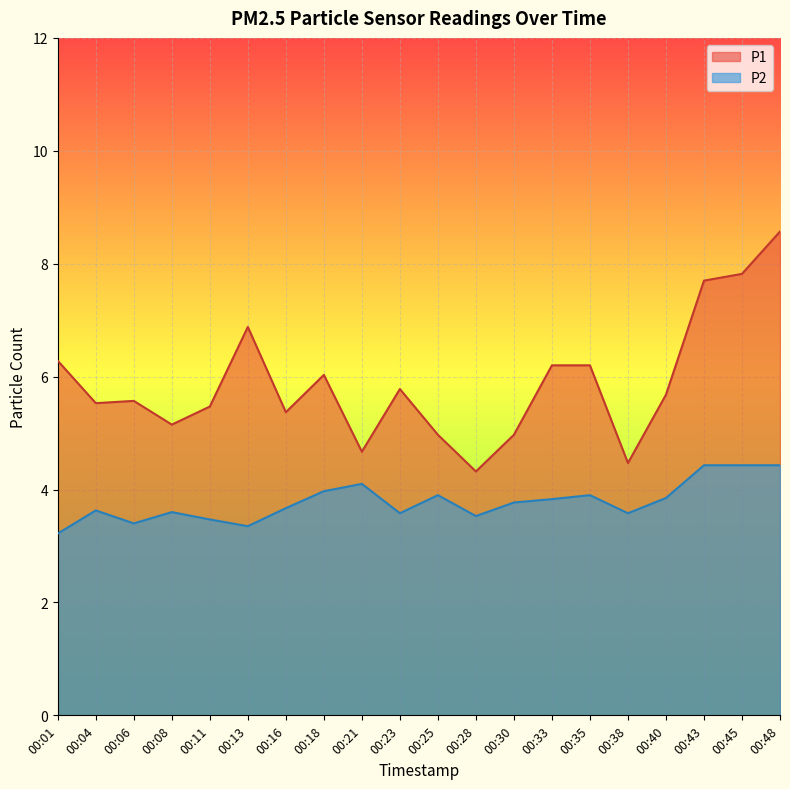

The value of P1 at 00:25 is 2.2. True or false?

False